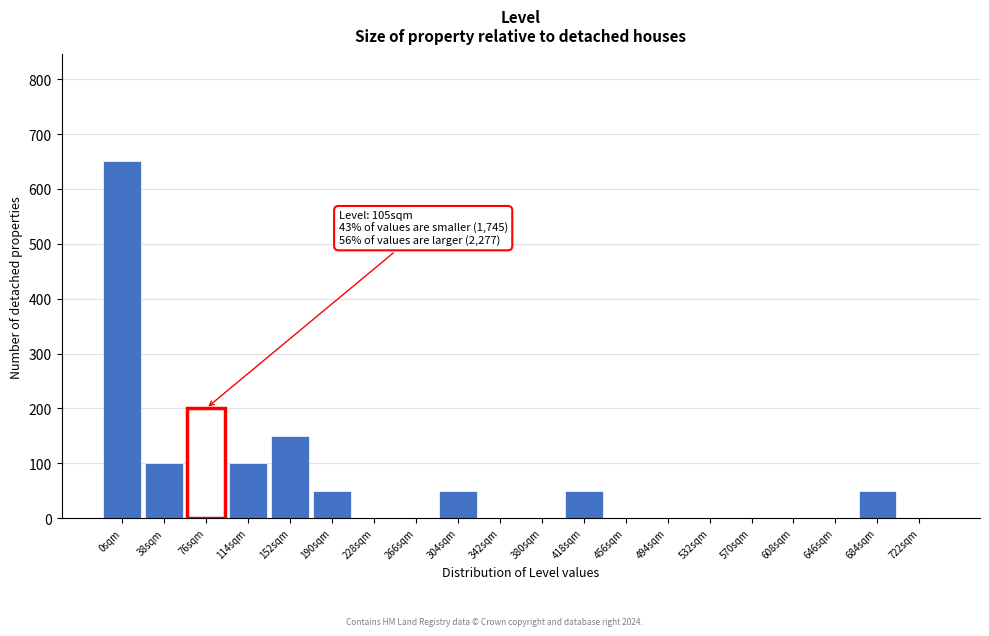

Reading left to right, what are all the values shown in this chart?

0sqm=650	38sqm=100	76sqm=200	114sqm=100	152sqm=150	190sqm=50	228sqm=0	266sqm=0	304sqm=50	342sqm=0	380sqm=0	418sqm=50	456sqm=0	494sqm=0	532sqm=0	570sqm=0	608sqm=0	646sqm=0	684sqm=50	722sqm=0